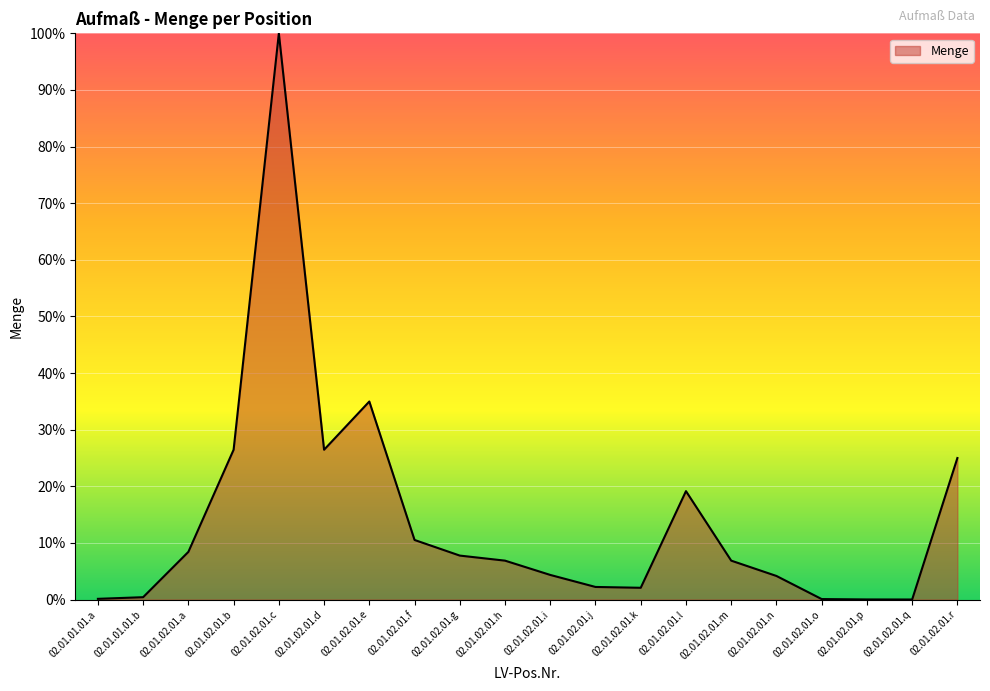

What position from the right is 02.01.02.01.j?

9